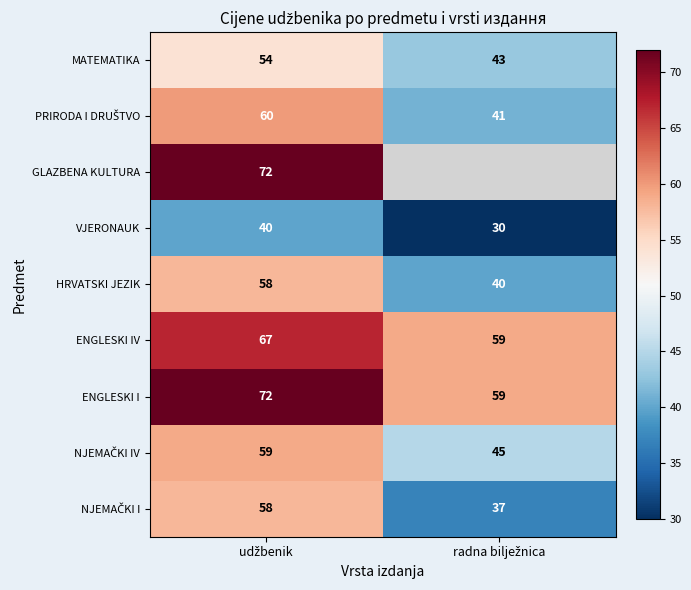

What is the difference between the maximum and minimum values in the ENGLESKI I series?

13